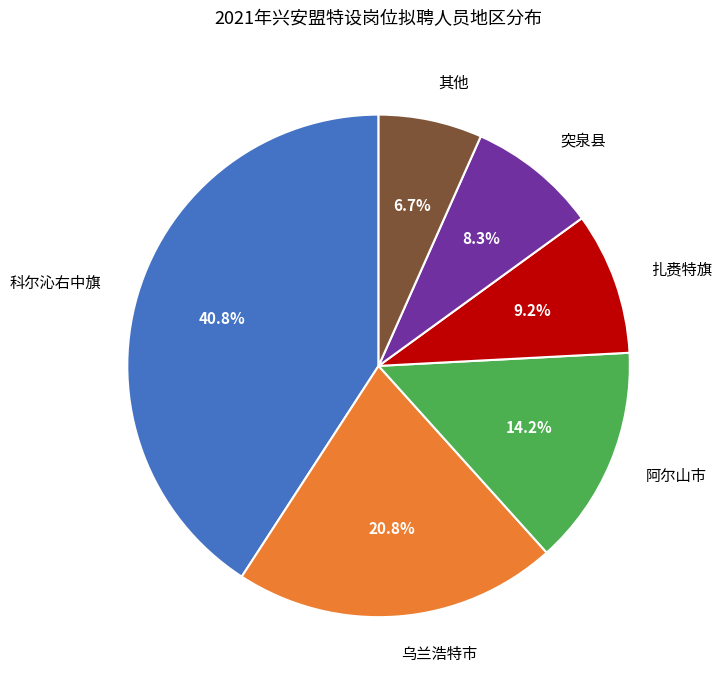

Is it true that 突泉县 is 8% of the pie?

True